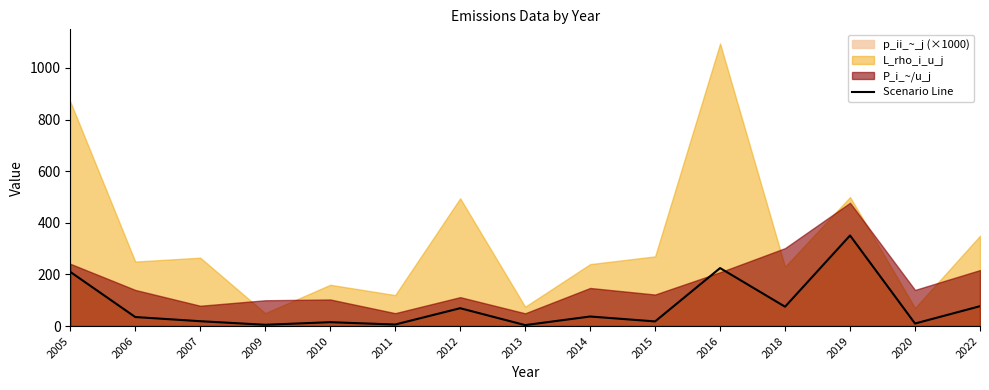

Is it true that Scenario Line equals 37.0 at 2014?

True